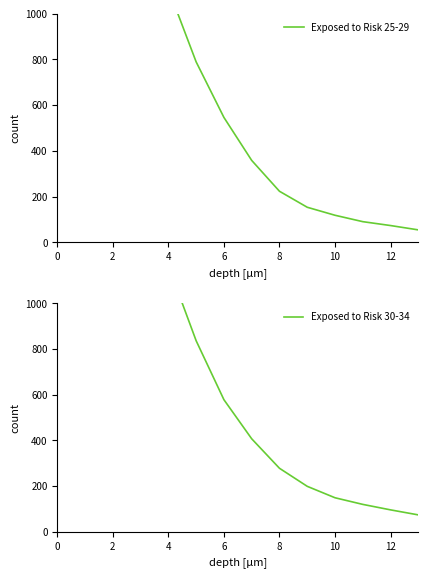

The value of Exposed to Risk 30-34 at 8 is 1259. True or false?

False